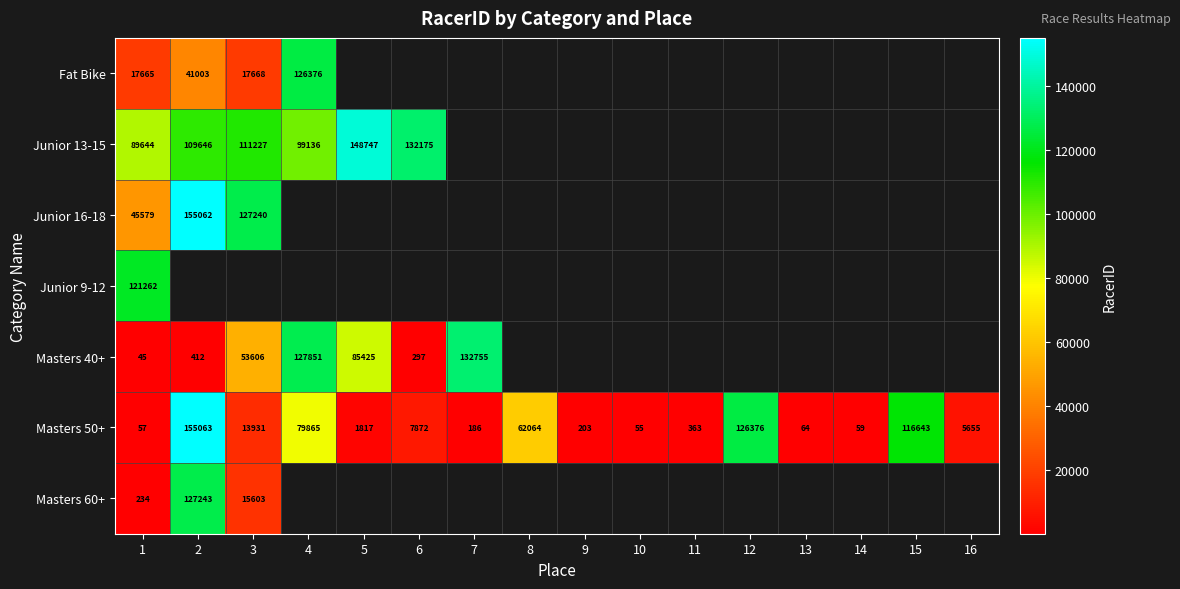

Between 16 and 2, which is larger?

2